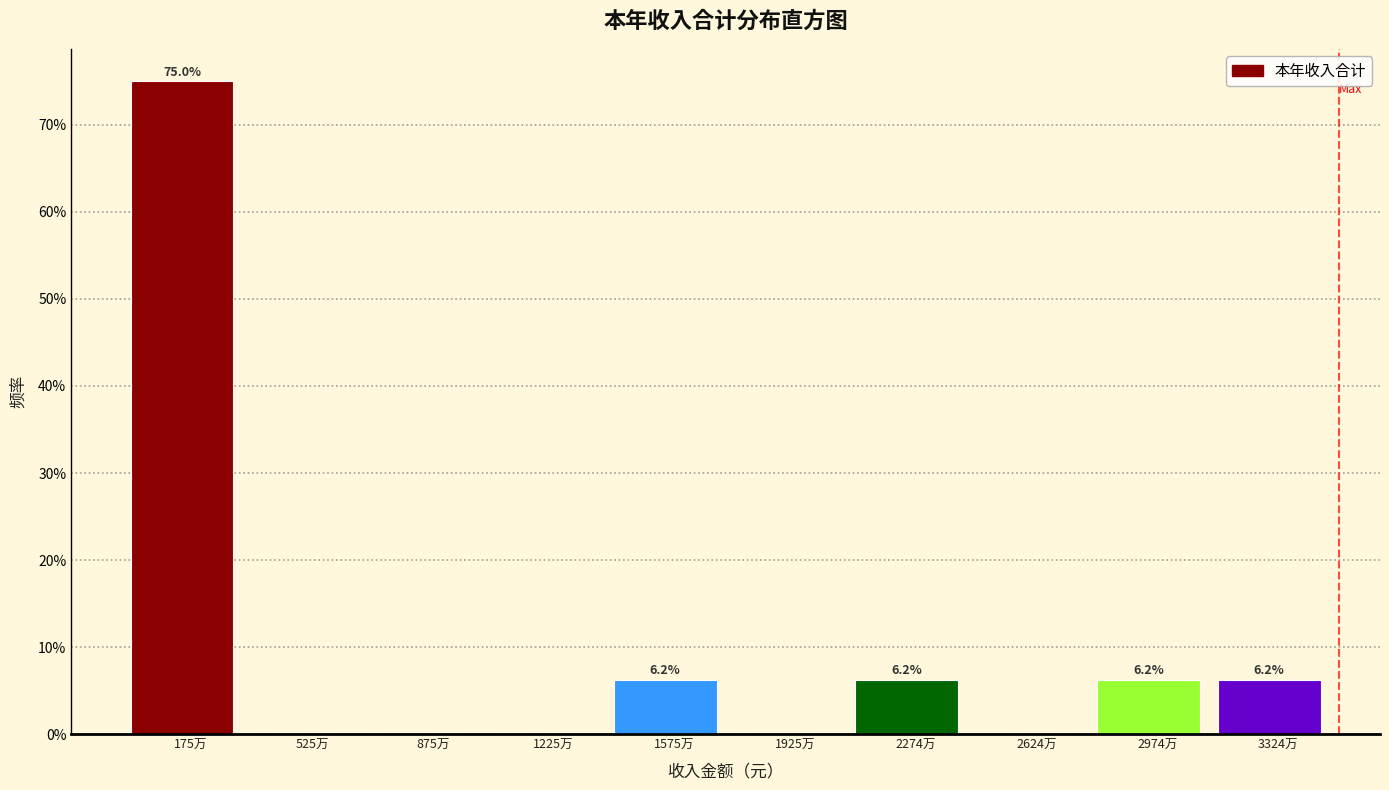

Are the bars horizontal?

No